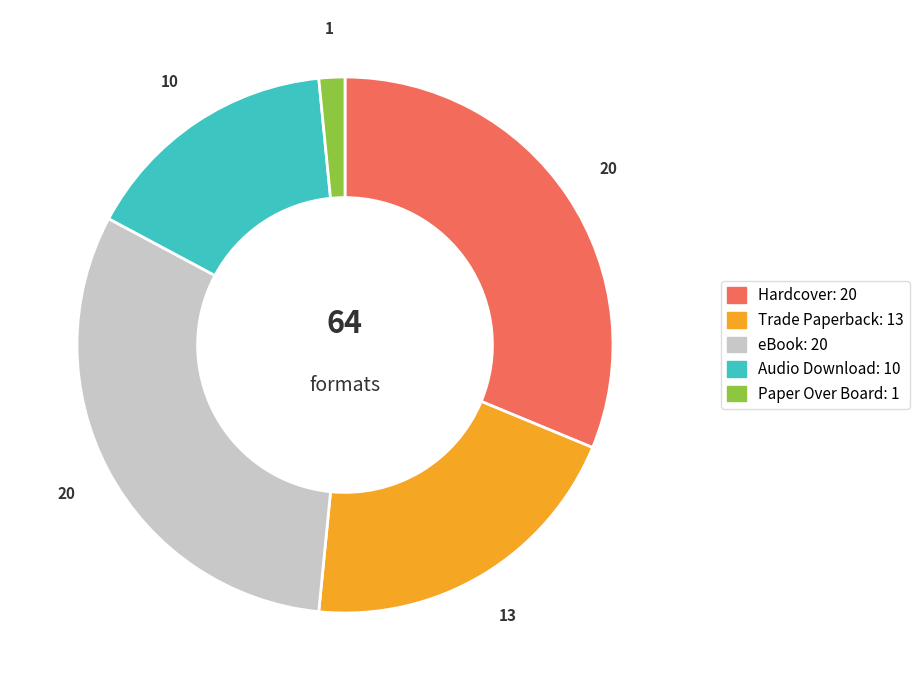

Do Audio Download and eBook together represent more than half of the pie?

No